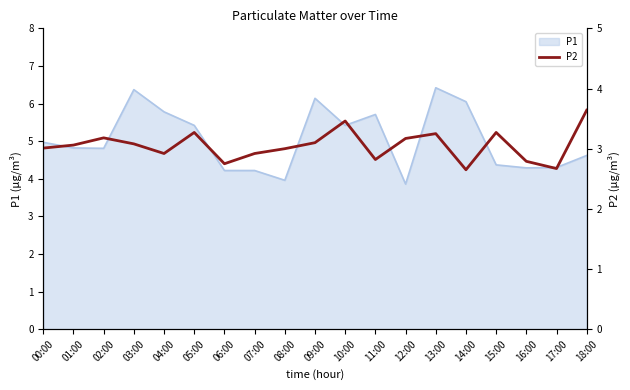

What is the change in value from 01:00 to 12:00?

+0.1